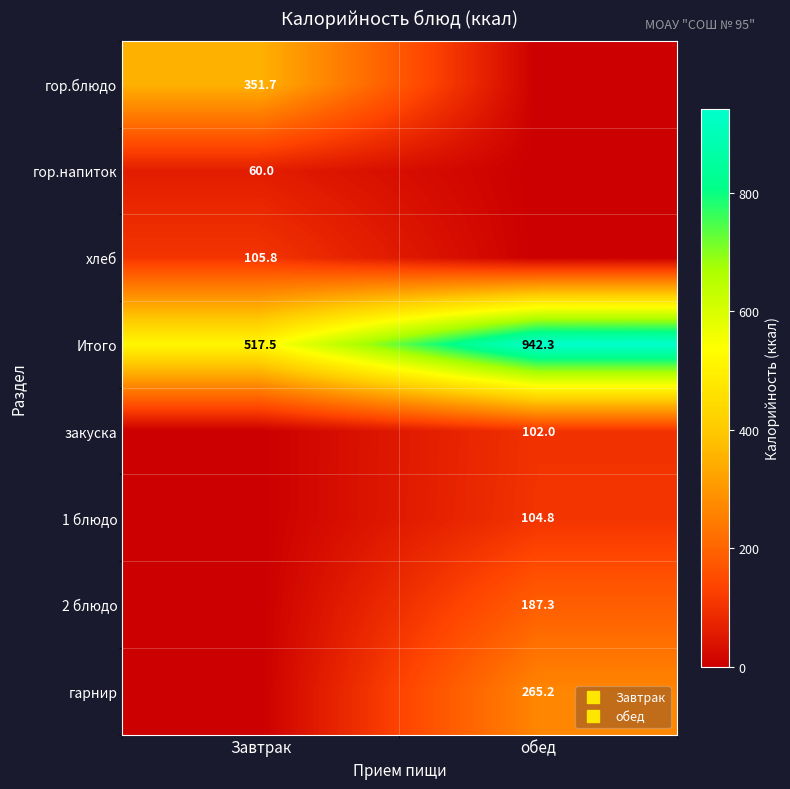

Between Завтрак and обед, which series saw the biggest shift?

Итого